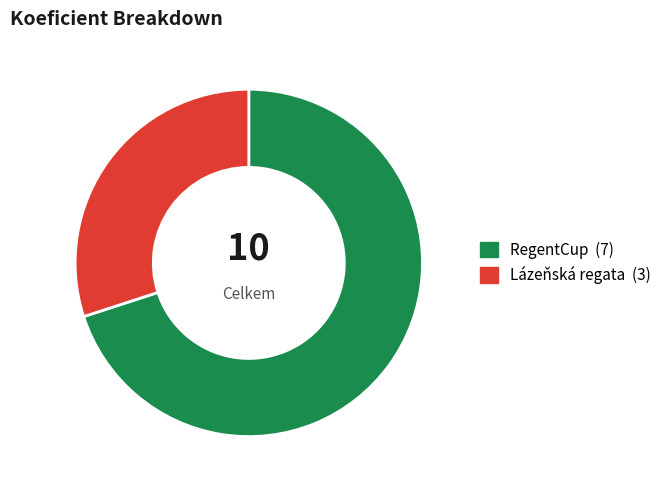

Does any single category account for the majority?

Yes